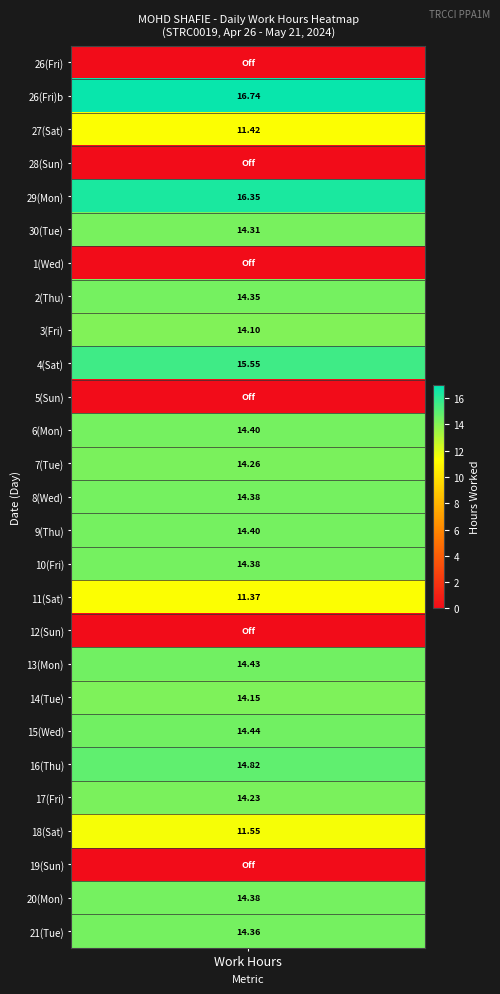

How many data points are less than 14?

9